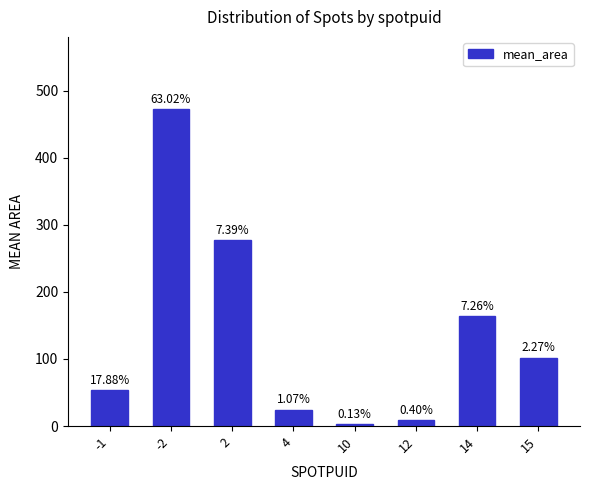

How many bars are there in total?

8